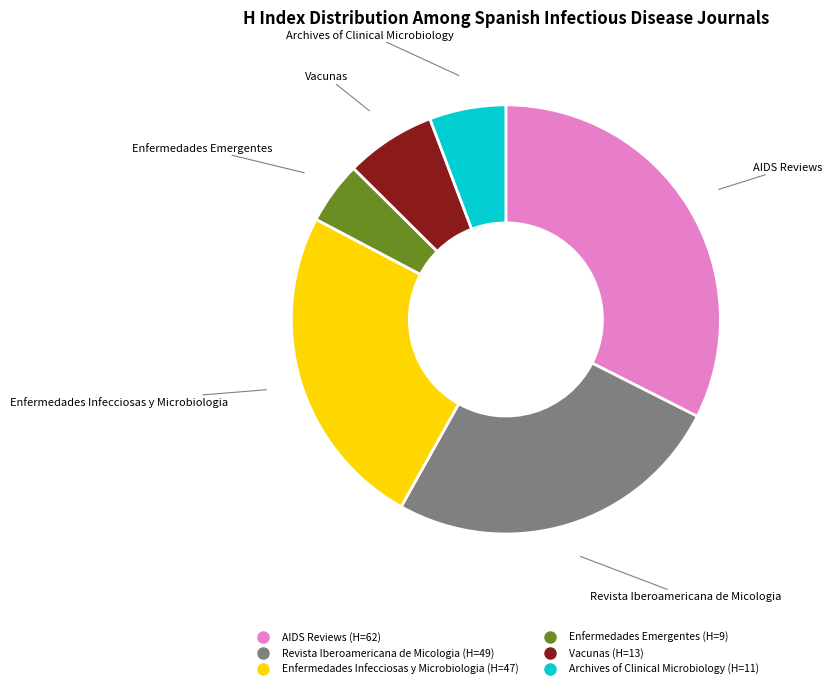

What is the largest slice in the pie chart?

AIDS Reviews